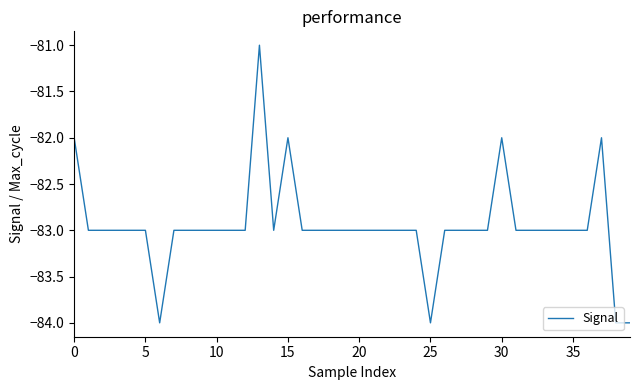

What is the minimum value shown in the chart?

-84